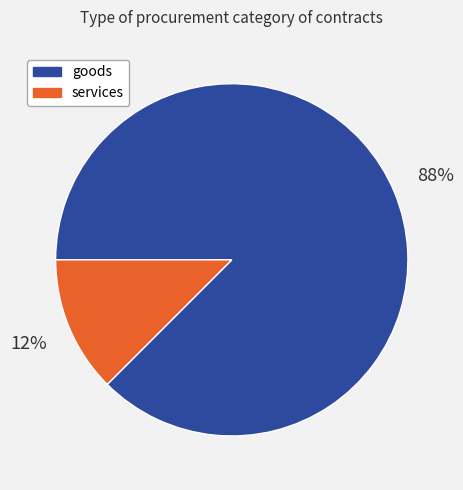

Approximately how many times larger is the value at services compared to goods?

0.1